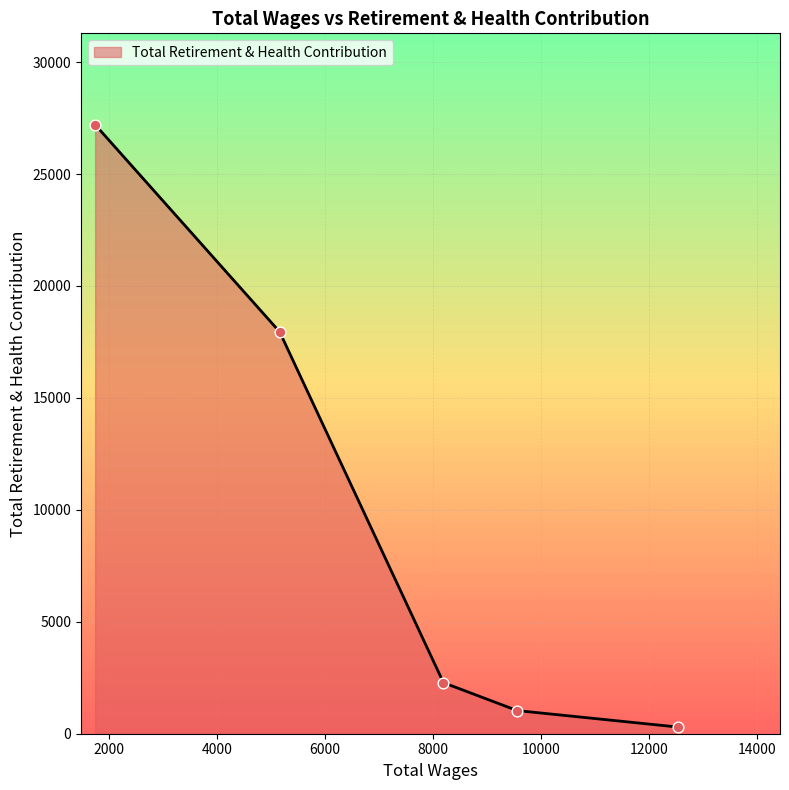

What is the sum of all values?

48765